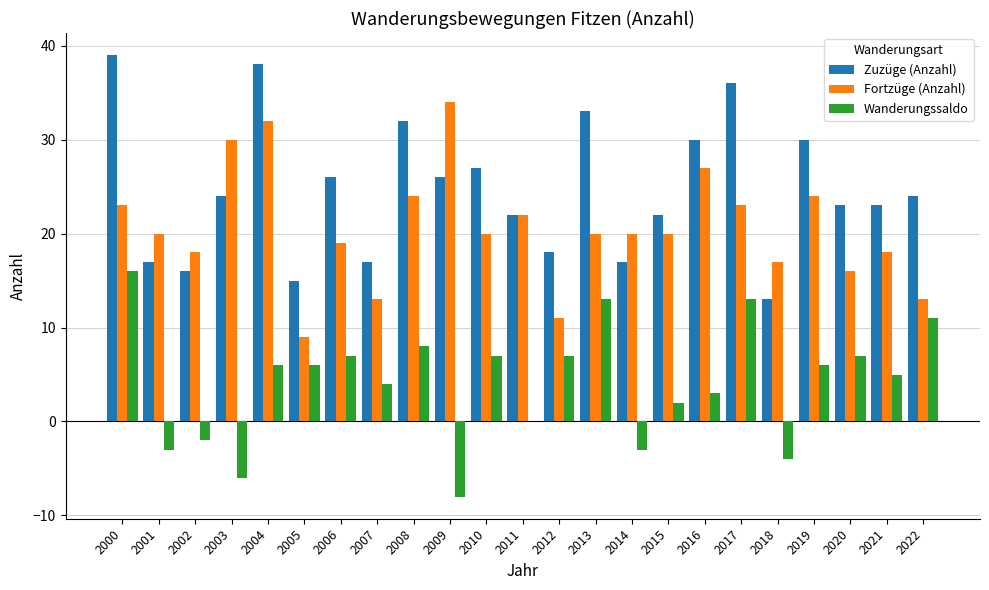

Reading left to right, what are all the values shown in this chart?

Zuzüge (Anzahl): 2000=39	2001=17	2002=16	2003=24	2004=38	2005=15	2006=26	2007=17	2008=32	2009=26	2010=27	2011=22	2012=18	2013=33	2014=17	2015=22	2016=30	2017=36	2018=13	2019=30	2020=23	2021=23	2022=24
Fortzüge (Anzahl): 2000=23	2001=20	2002=18	2003=30	2004=32	2005=9	2006=19	2007=13	2008=24	2009=34	2010=20	2011=22	2012=11	2013=20	2014=20	2015=20	2016=27	2017=23	2018=17	2019=24	2020=16	2021=18	2022=13
Wanderungssaldo: 2000=16	2001=-3	2002=-2	2003=-6	2004=6	2005=6	2006=7	2007=4	2008=8	2009=-8	2010=7	2011=0	2012=7	2013=13	2014=-3	2015=2	2016=3	2017=13	2018=-4	2019=6	2020=7	2021=5	2022=11